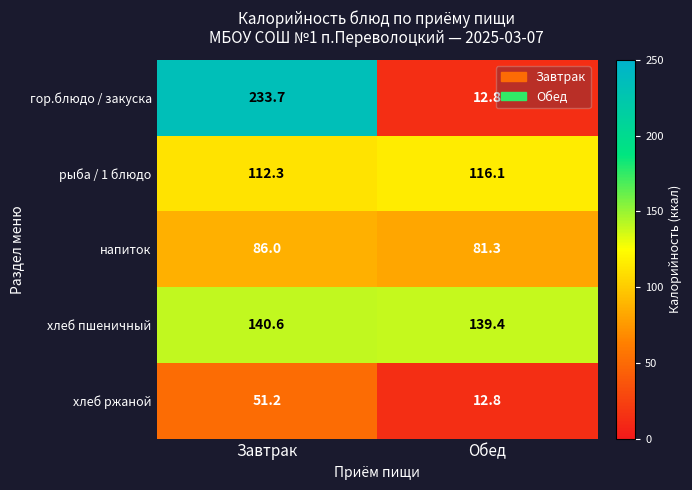

Reading left to right, transcribe all the data shown in this chart.

гор.блюдо / закуска: Завтрак=233.7	Обед=12.8
рыба / 1 блюдо: Завтрак=112.3	Обед=116.1
напиток: Завтрак=86.0	Обед=81.3
хлеб пшеничный: Завтрак=140.6	Обед=139.4
хлеб ржаной: Завтрак=51.2	Обед=12.8